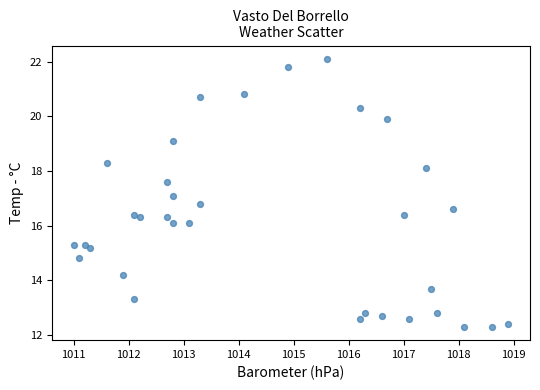

What is the range of X values (max minus min)?

7.9